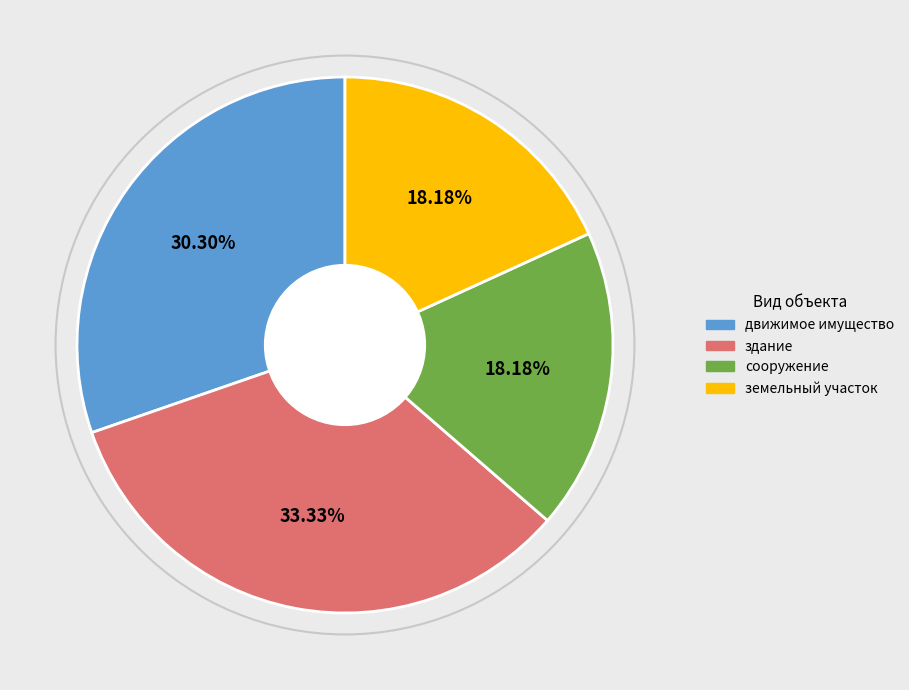

To the nearest percent, what is the difference between the largest and smallest slice percentages?

15%